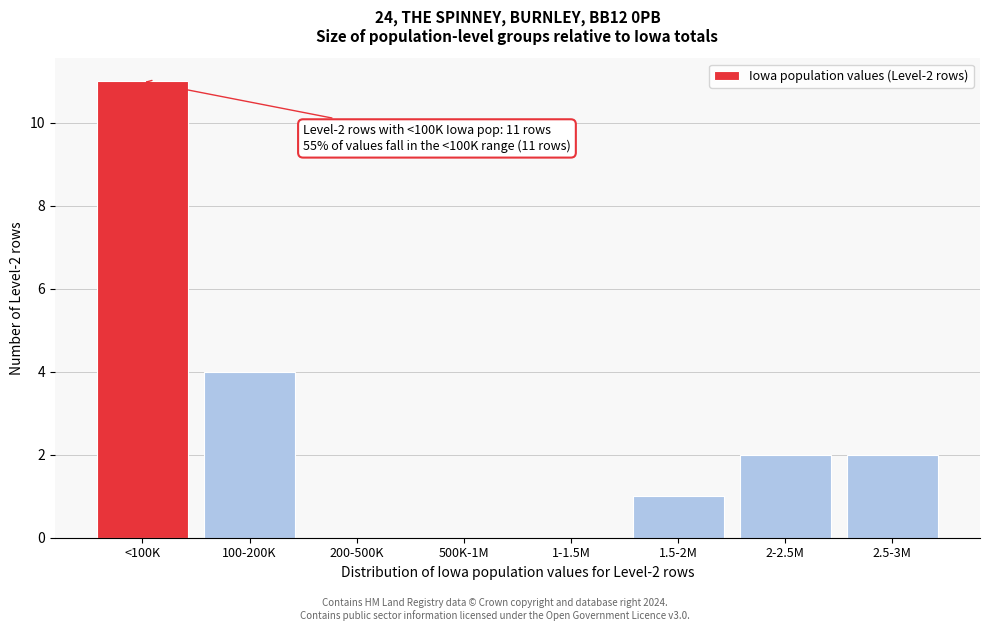

Reading left to right, list all the values displayed in this chart.

<100K=11	100-200K=4	200-500K=0	500K-1M=0	1-1.5M=0	1.5-2M=1	2-2.5M=2	2.5-3M=2